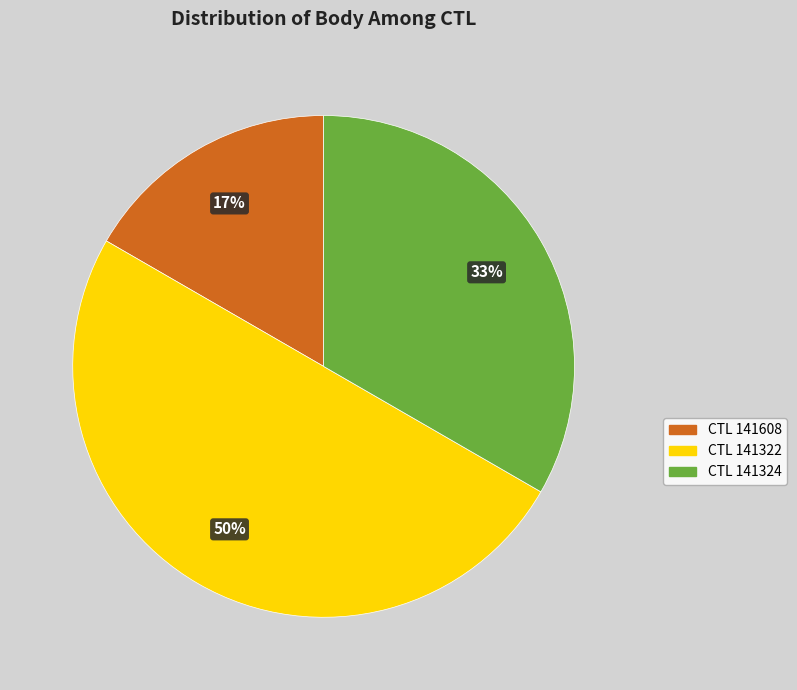

Is CTL 141324 the majority of the pie?

No